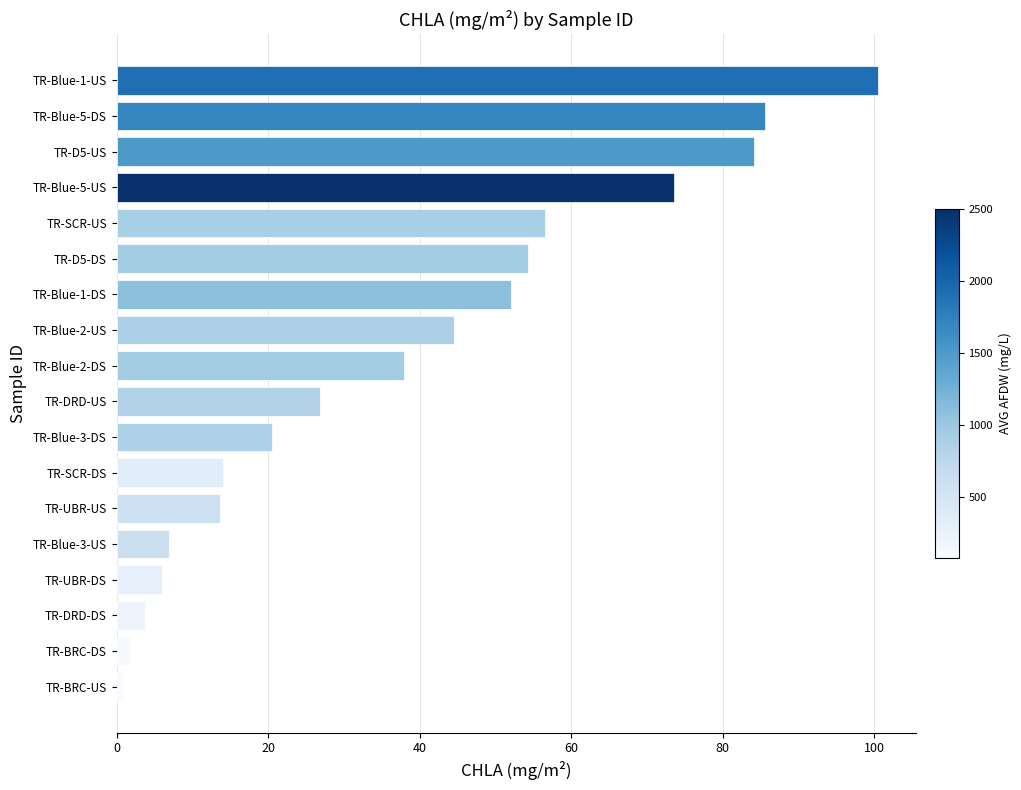

What is the sum of all values?

684.0